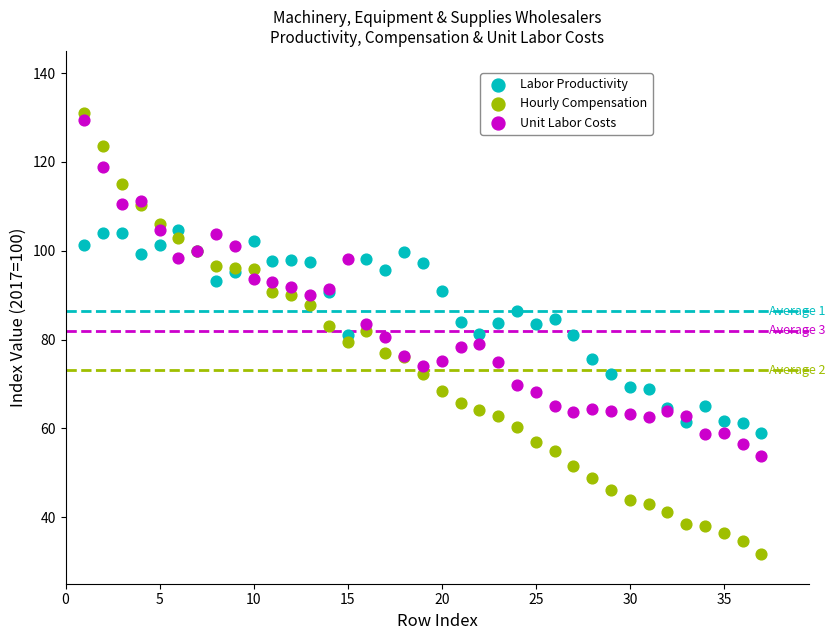

Which series reaches the minimum Y coordinate?

Hourly Compensation